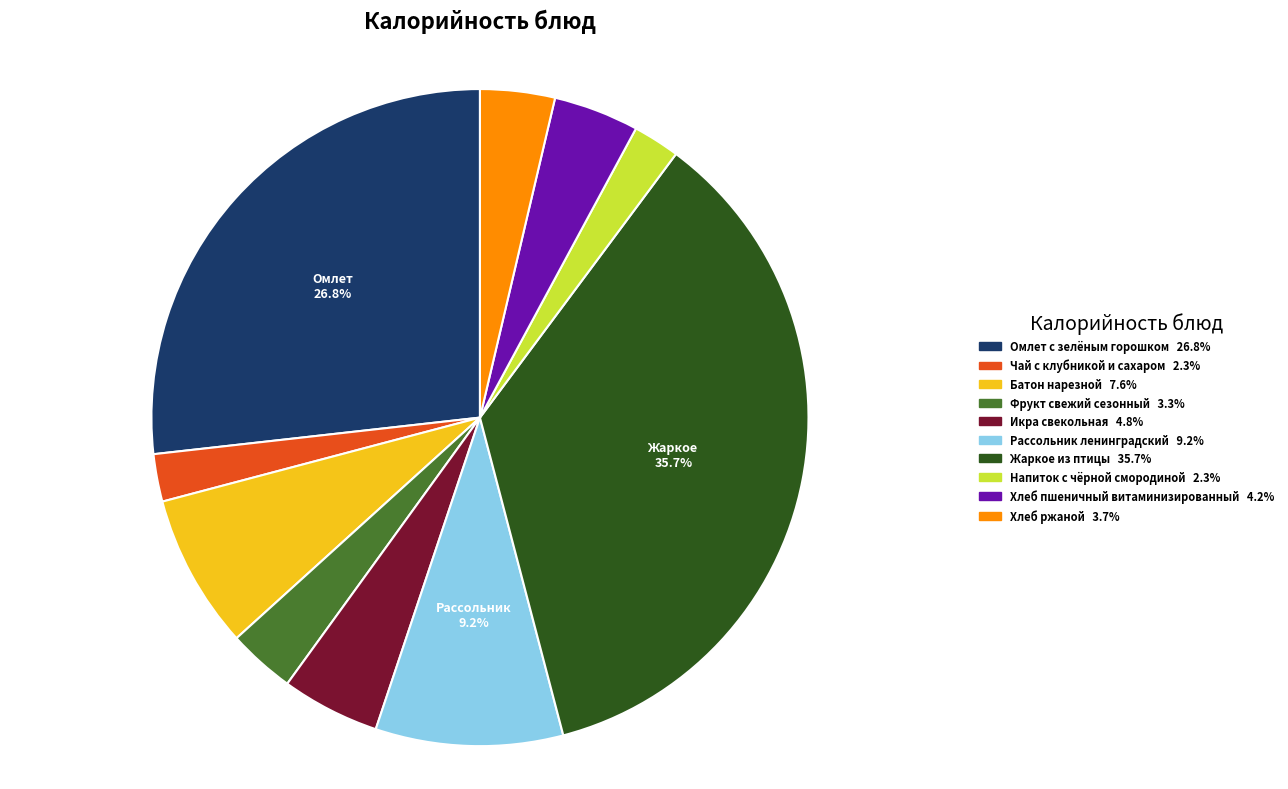

Do Хлеб ржаной and Фрукт свежий сезонный together represent more than half of the pie?

No